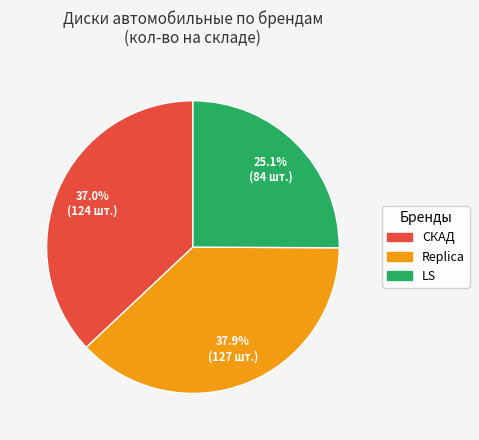

How many segments does this pie chart have?

3